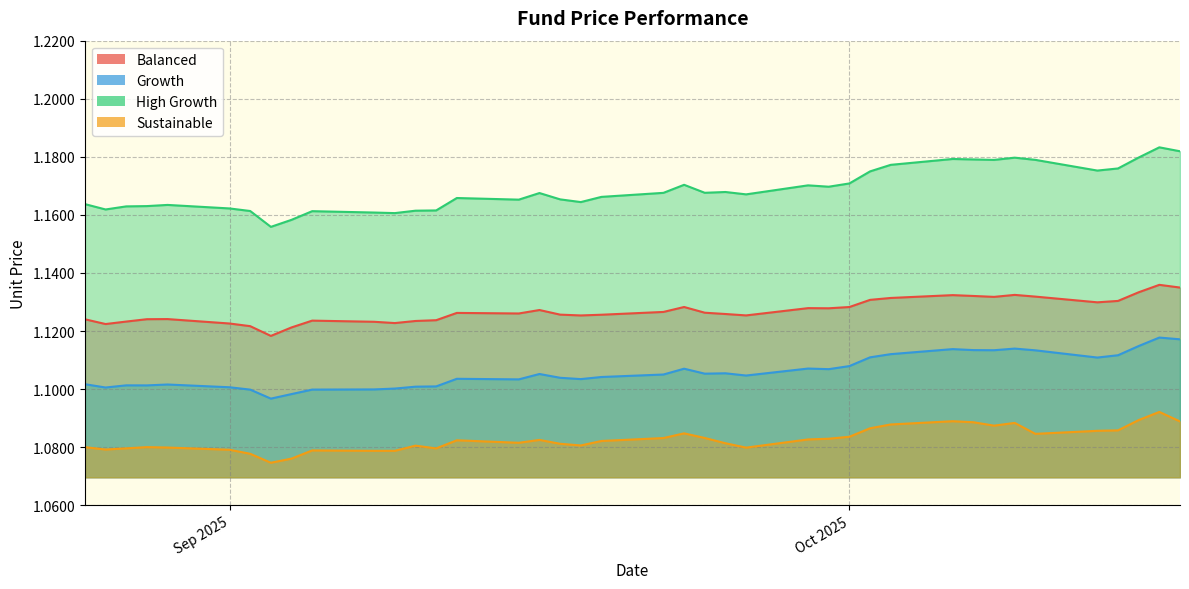

Rank the categories by Balanced value from highest to lowest.

2025-10-16, 2025-10-17, 2025-10-15, 2025-10-09, 2025-10-06, 2025-10-07, 2025-10-10, 2025-10-08, 2025-10-03, 2025-10-02, 2025-10-14, 2025-10-13, 2025-09-23, 2025-10-01, 2025-09-29, 2025-09-30, 2025-09-16, 2025-09-22, 2025-09-24, 2025-09-12, 2025-09-15, 2025-09-25, 2025-09-17, 2025-09-19, 2025-09-26, 2025-09-18, 2025-08-29, 2025-08-28, 2025-08-25, 2025-09-11, 2025-09-05, 2025-09-10, 2025-08-27, 2025-09-08, 2025-09-09, 2025-09-01, 2025-08-26, 2025-09-02, 2025-09-04, 2025-09-03